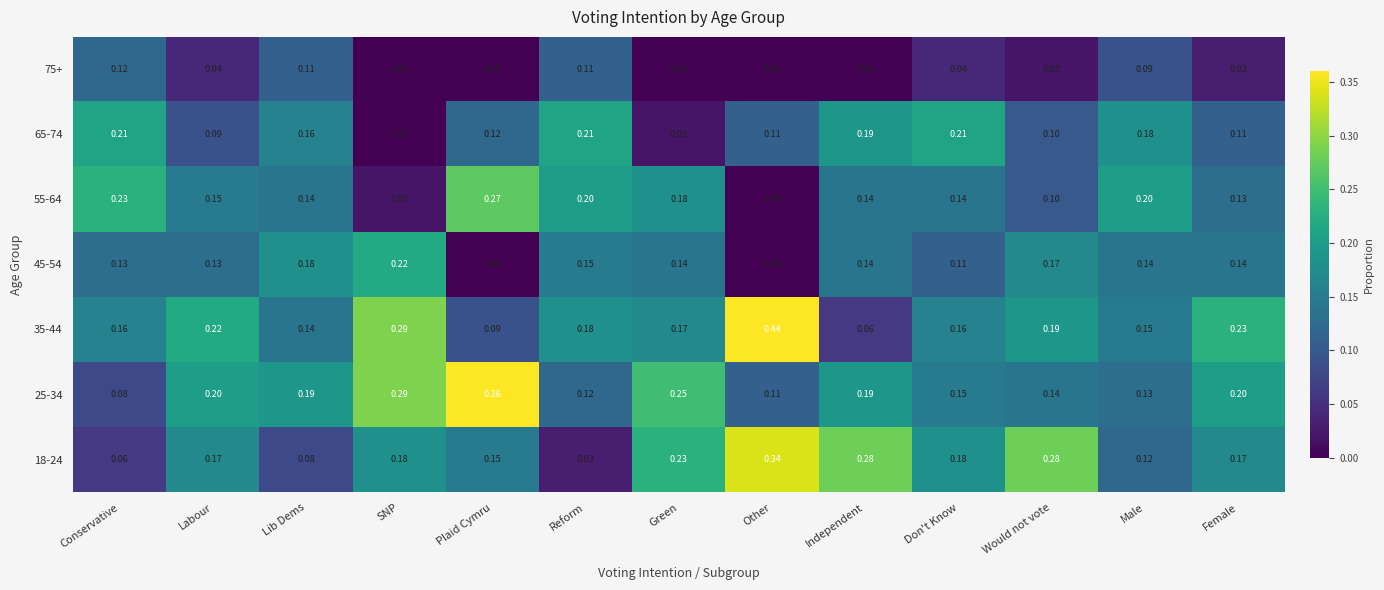

At which label does 25-34 reach its peak?

Plaid Cymru